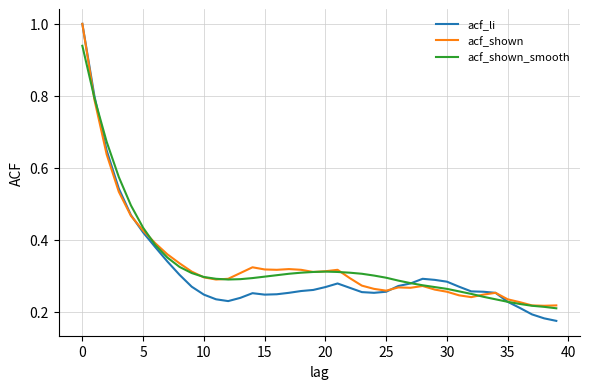

What is the maximum value for acf_shown?

1.0